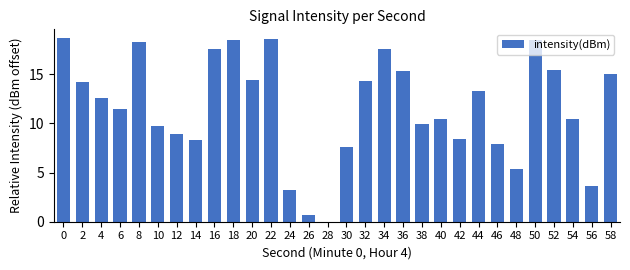

How many positive values are there?

29